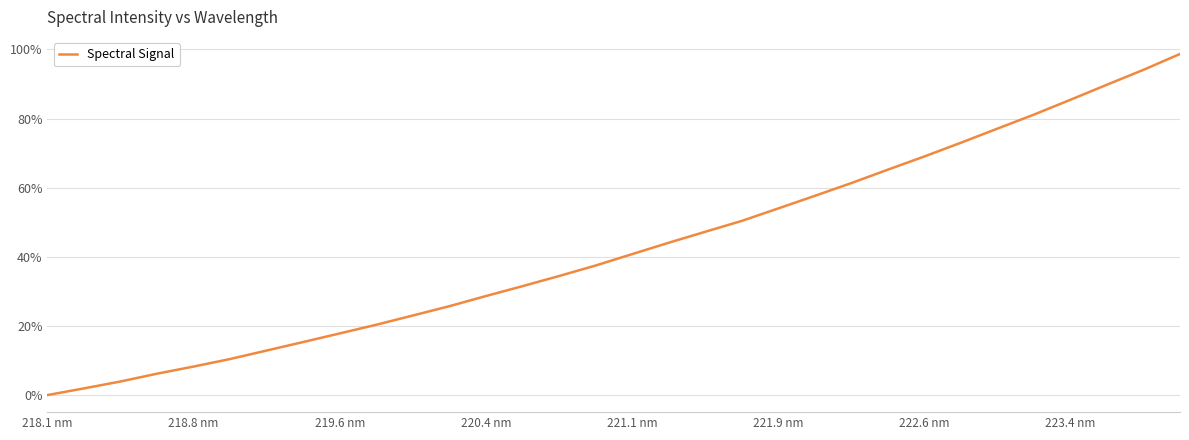

What is the maximum value shown in the chart?

98.7